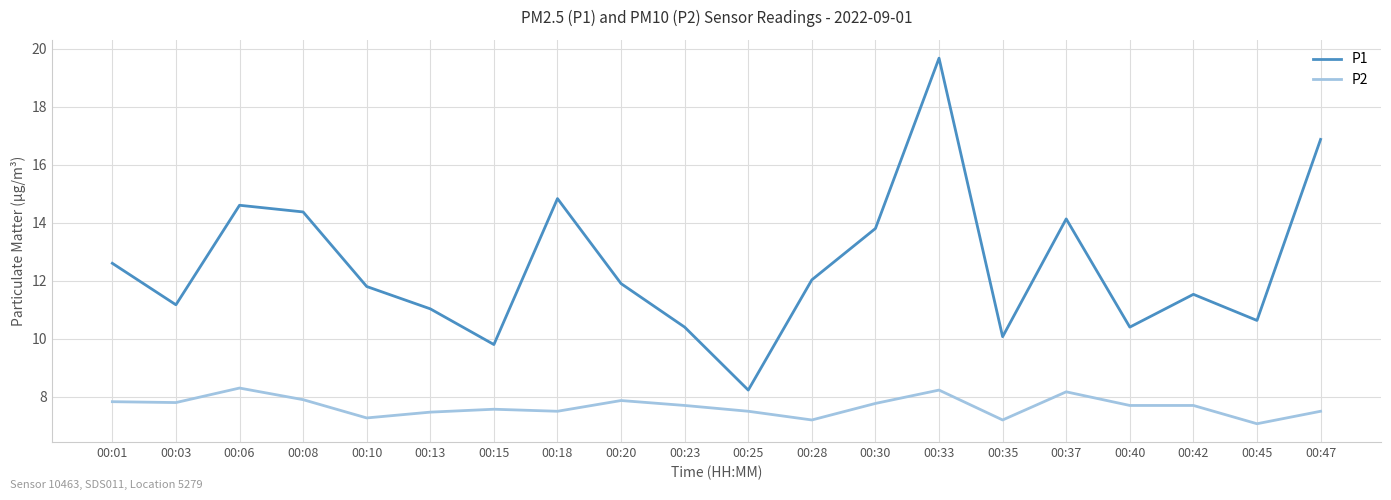

The P1 series shows 23.6 at 00:18. True or false?

False